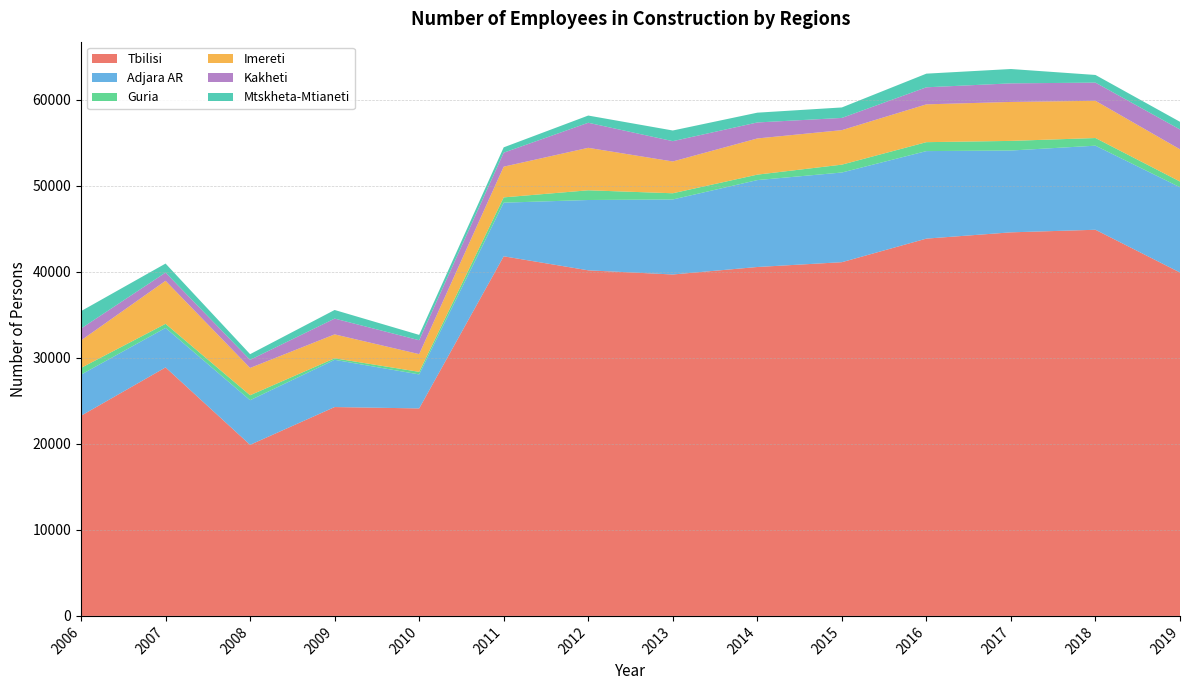

Reading left to right, what are all the values shown in this chart?

Tbilisi: 23268	28888	19888	24280	24121	41806	40175	39691	40562	41121	43862	44591	44891	39922
Adjara AR: 4777	4593	5187	5491	3952	6234	8175	8720	10103	10425	10174	9512	9774	9912
Guria: 787	476	578	177	301	616	1130	724	635	914	1039	1119	892	666
Imereti: 3195	5001	3173	2782	2059	3571	4938	3695	4206	4013	4396	4529	4328	3745
Kakheti: 1380	953	941	1834	1615	1627	2913	2361	1859	1419	1982	2160	2111	2304
Mtskheta-Mtianeti: 2023	1051	661	1001	621	619	838	1240	1138	1219	1587	1668	891	892